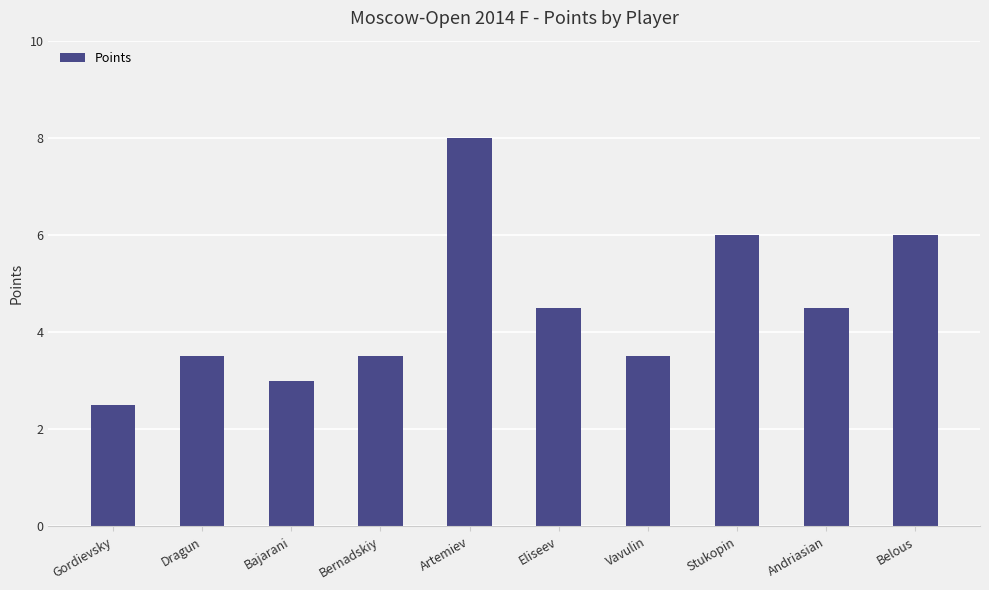

What is the average value?

4.5